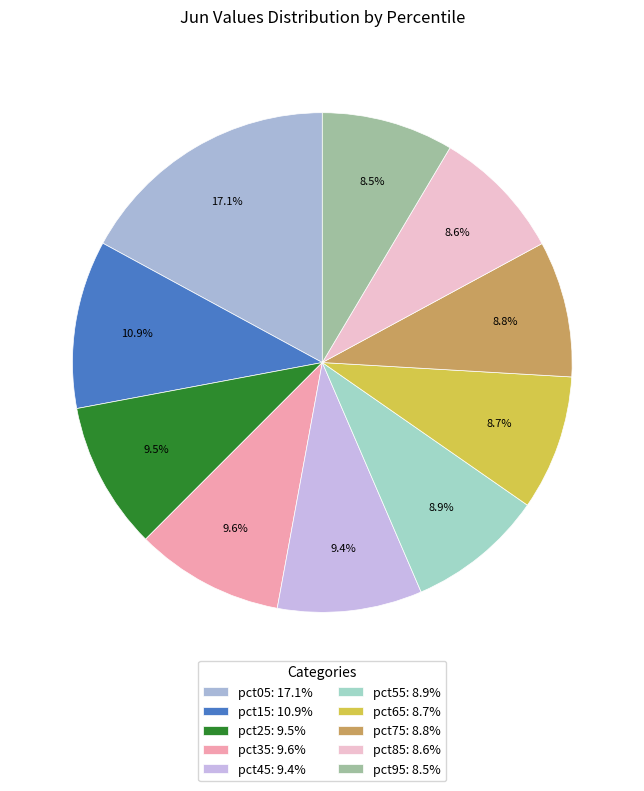

How many slices are in this pie chart?

10